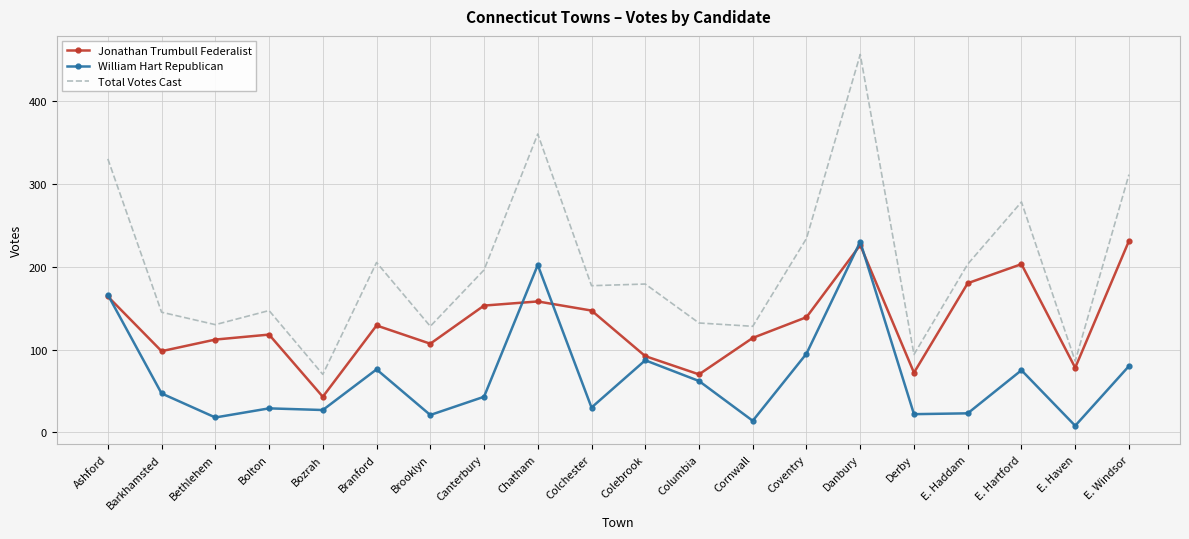

What is the highest value of the Jonathan Trumbull Federalist series?

231